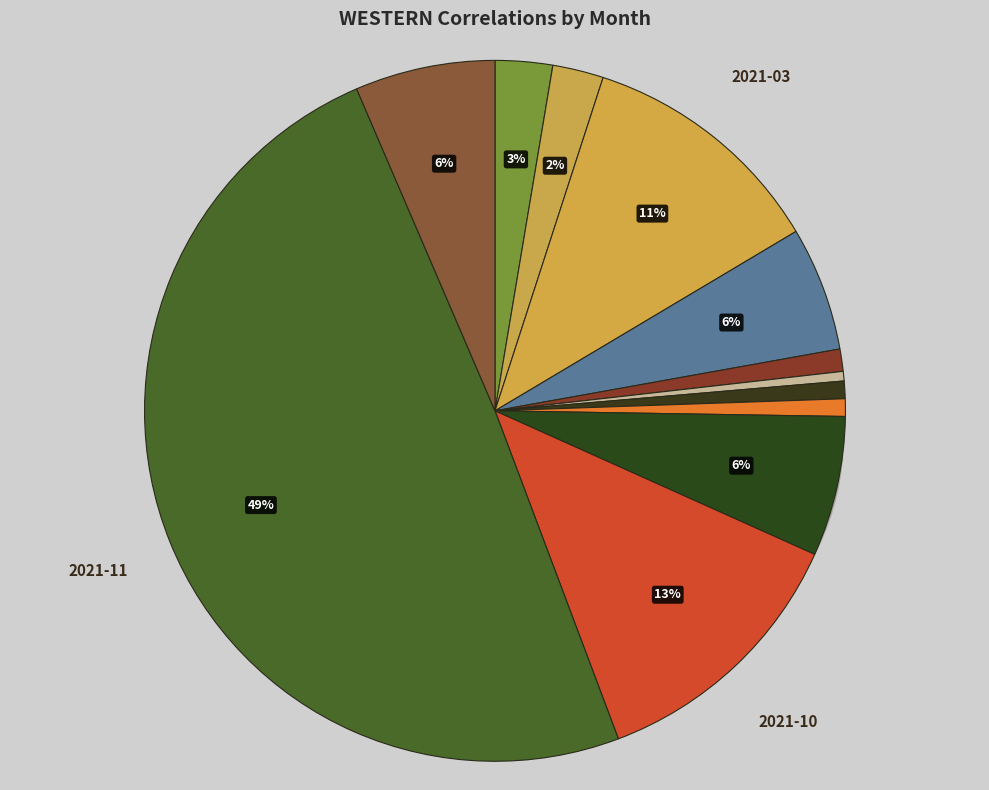

Count the number of slices in the pie.

12